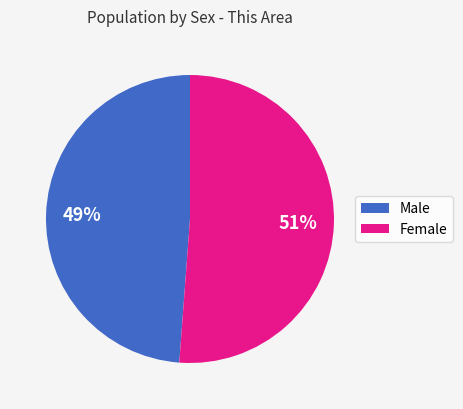

How many slices are in this pie chart?

2